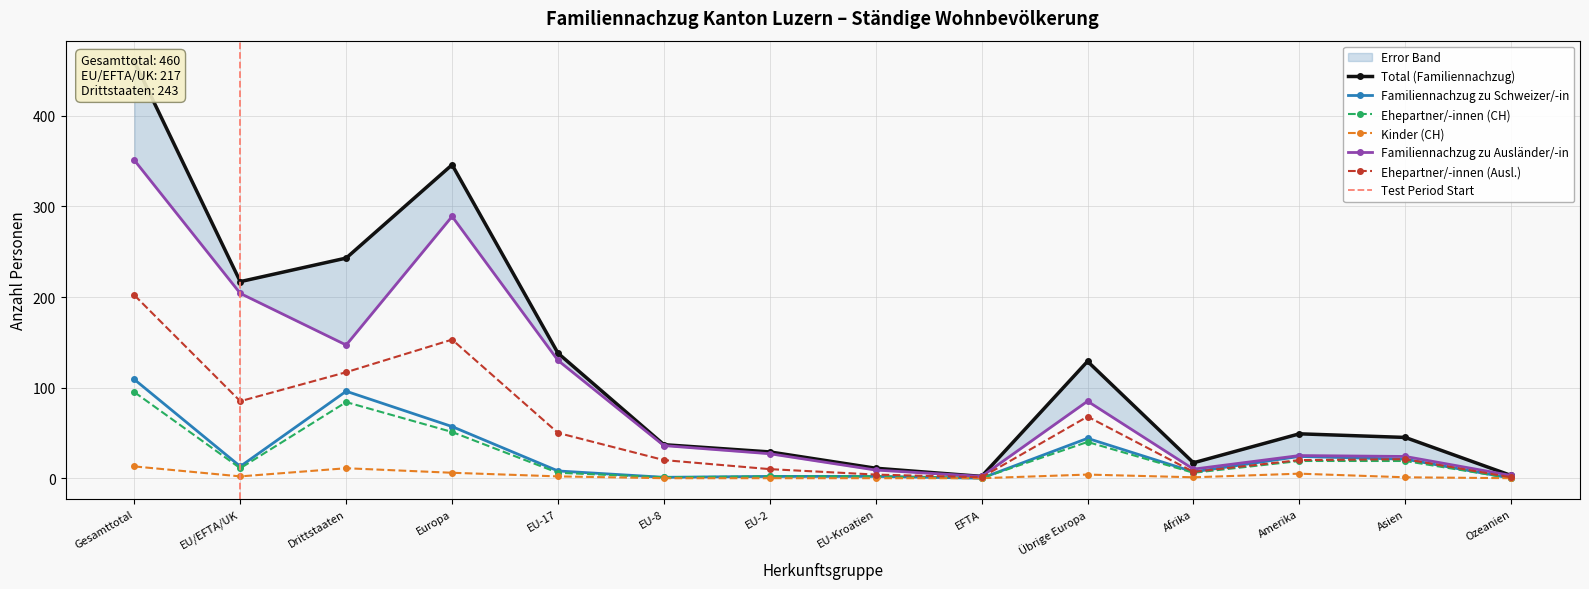

True or false: Total (Familiennachzug) and Ehepartner/-innen (CH) cross at least once.

False